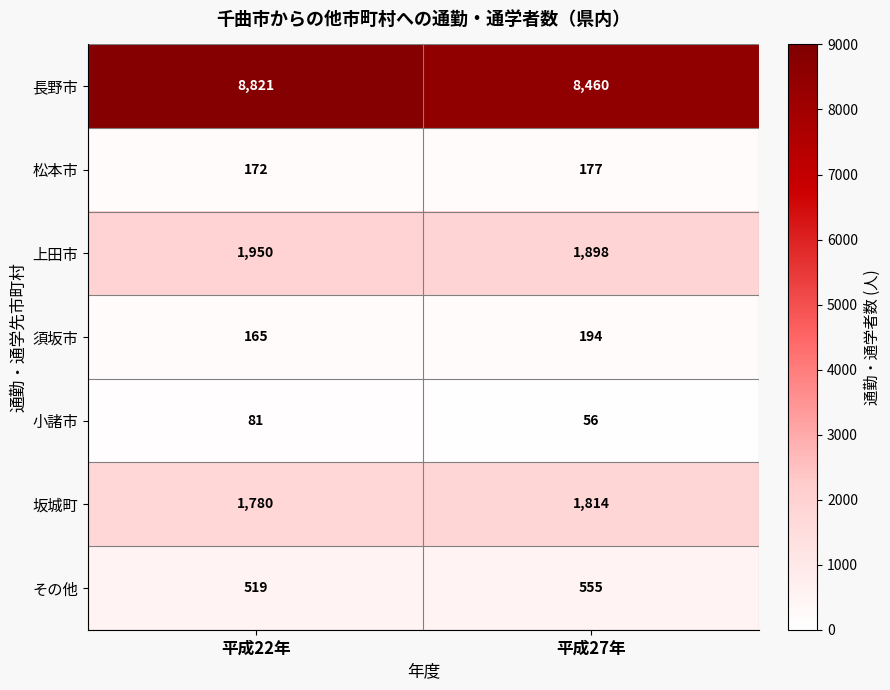

What is the difference between the highest and lowest values at 平成22年?

8740